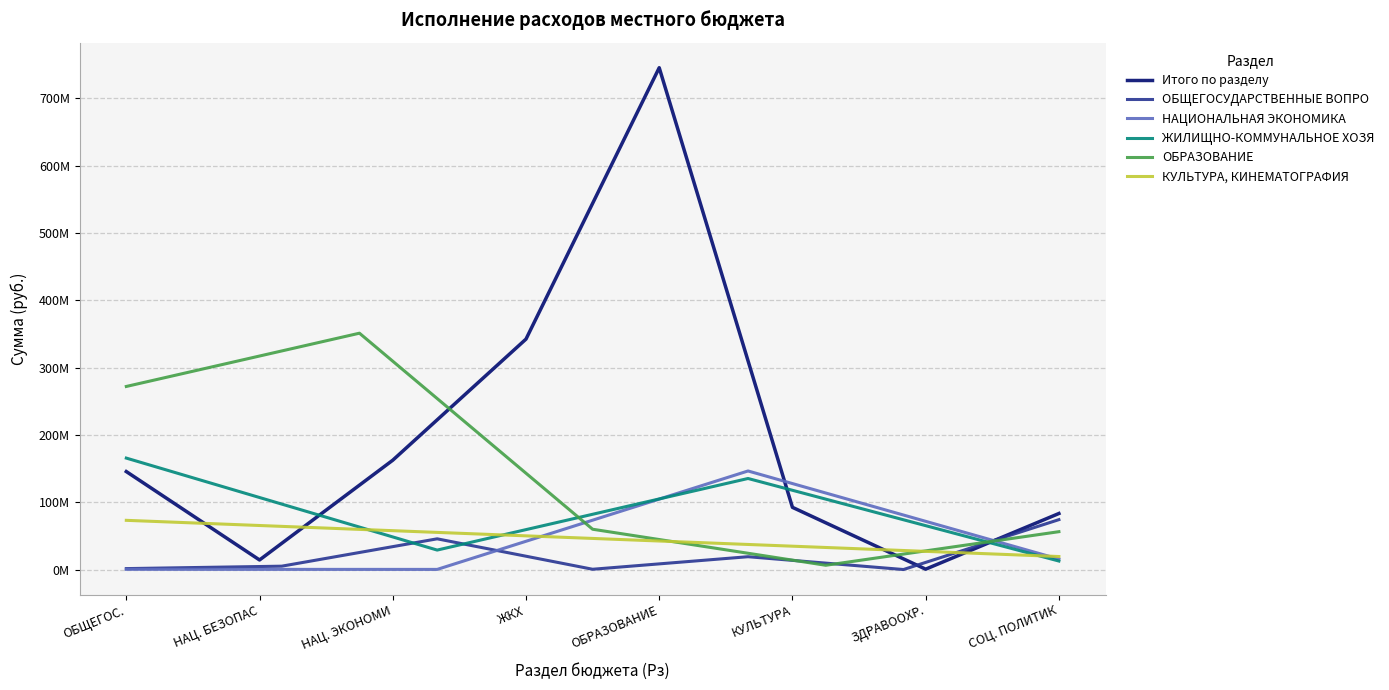

What is the minimum value shown in the chart?

533224.9